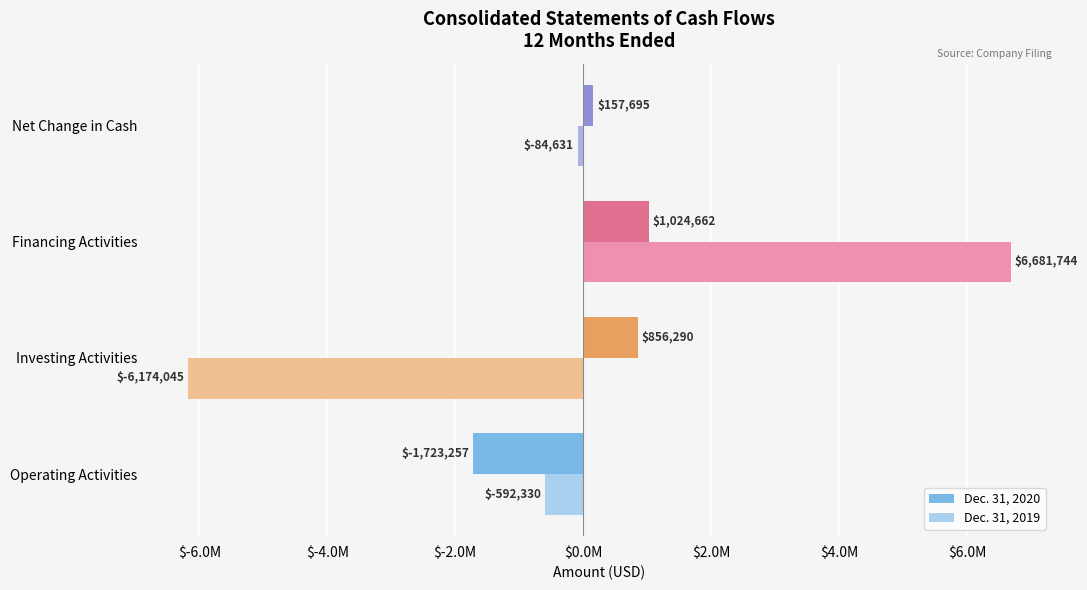

At which label does Dec. 31, 2019 reach its minimum?

Investing Activities